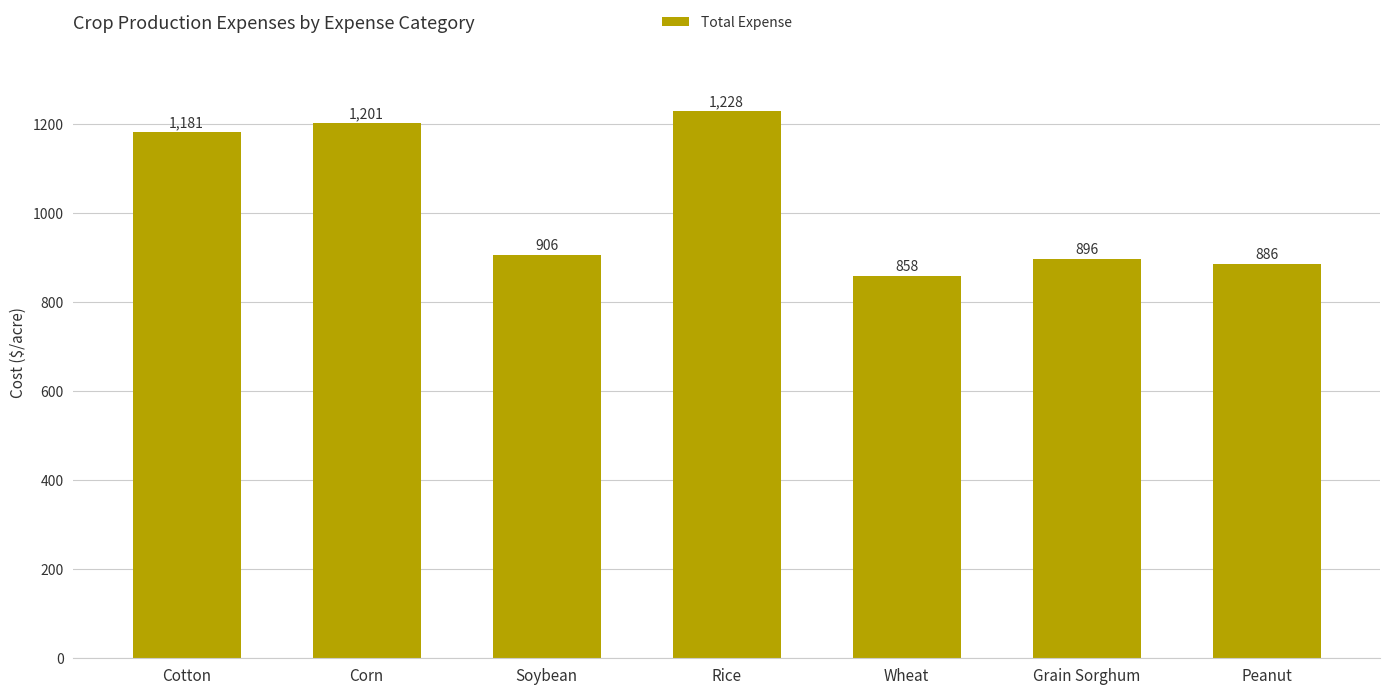

What position from the left is Soybean?

3